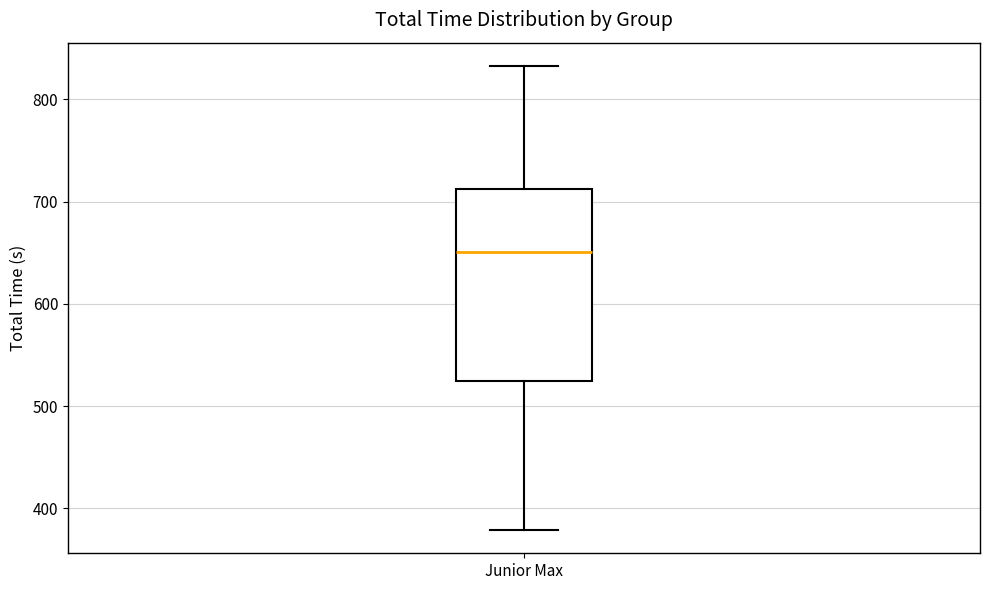

Read this box plot against the y-axis: the position of the median line, the range covered by the box, and the ends of both whiskers. The values are not printed on the chart, so give them approximately, as read against the axis.

median 650, box 520 to 710, whiskers 380 to 830